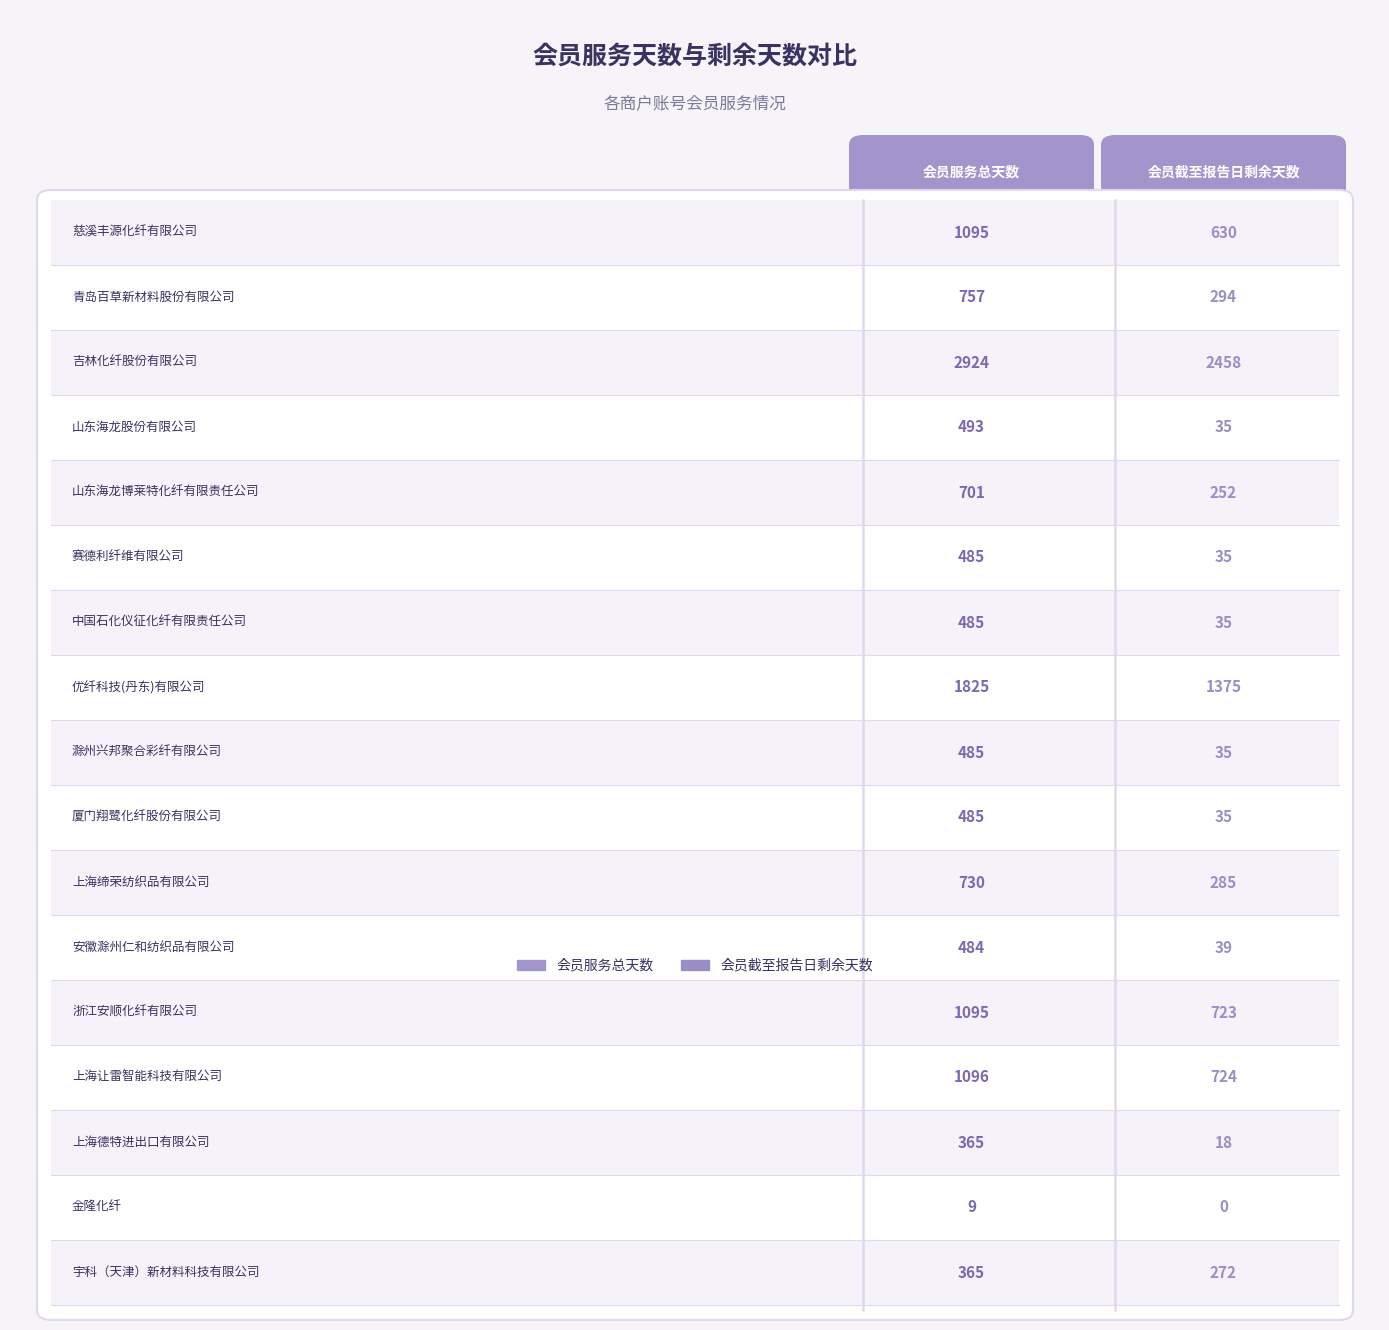

Reading left to right, extract all data points from this chart.

会员服务总天数: 慈溪丰源化纤有限公司=1095	青岛百草新材料股份有限公司=757	吉林化纤股份有限公司=2924	山东海龙股份有限公司=493	山东海龙博莱特化纤有限责任公司=701	赛德利纤维有限公司=485	中国石化仪征化纤有限责任公司=485	优纤科技(丹东)有限公司=1825	滁州兴邦聚合彩纤有限公司=485	厦门翔鹭化纤股份有限公司=485	上海缔荣纺织品有限公司=730	安徽滁州仁和纺织品有限公司=484	浙江安顺化纤有限公司=1095	上海让雷智能科技有限公司=1096	上海德特进出口有限公司=365	金隆化纤=9	宇科（天津）新材料科技有限公司=365
会员截至报告日剩余天数: 慈溪丰源化纤有限公司=630	青岛百草新材料股份有限公司=294	吉林化纤股份有限公司=2458	山东海龙股份有限公司=35	山东海龙博莱特化纤有限责任公司=252	赛德利纤维有限公司=35	中国石化仪征化纤有限责任公司=35	优纤科技(丹东)有限公司=1375	滁州兴邦聚合彩纤有限公司=35	厦门翔鹭化纤股份有限公司=35	上海缔荣纺织品有限公司=285	安徽滁州仁和纺织品有限公司=39	浙江安顺化纤有限公司=723	上海让雷智能科技有限公司=724	上海德特进出口有限公司=18	金隆化纤=0	宇科（天津）新材料科技有限公司=272